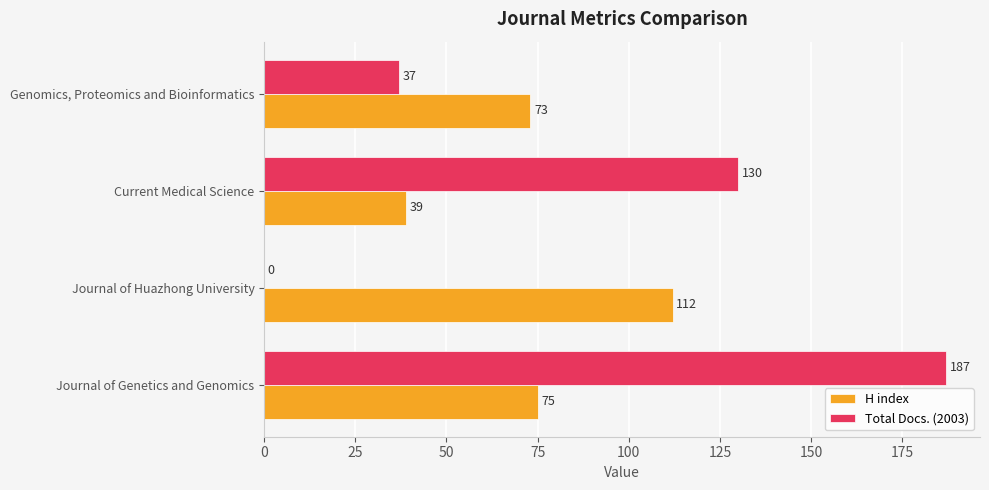

At which label is H index closest to 75?

Journal of Genetics and Genomics